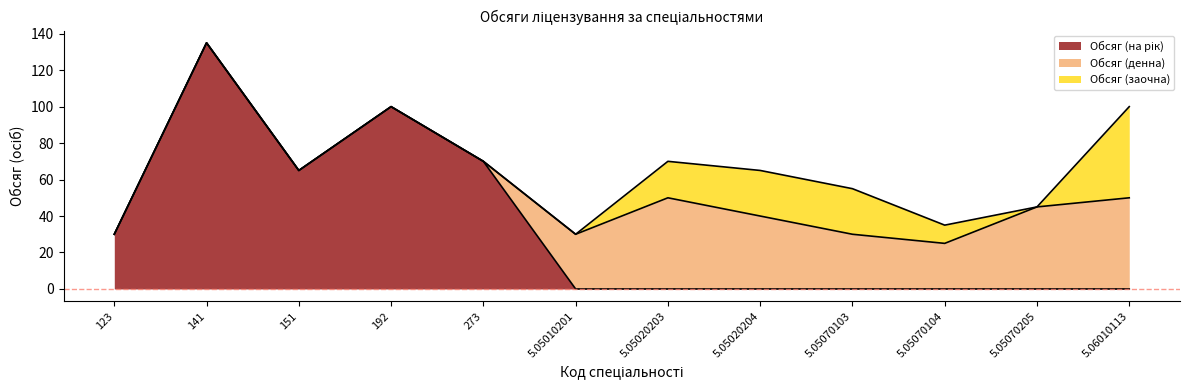

How many categories are shown in the chart?

12